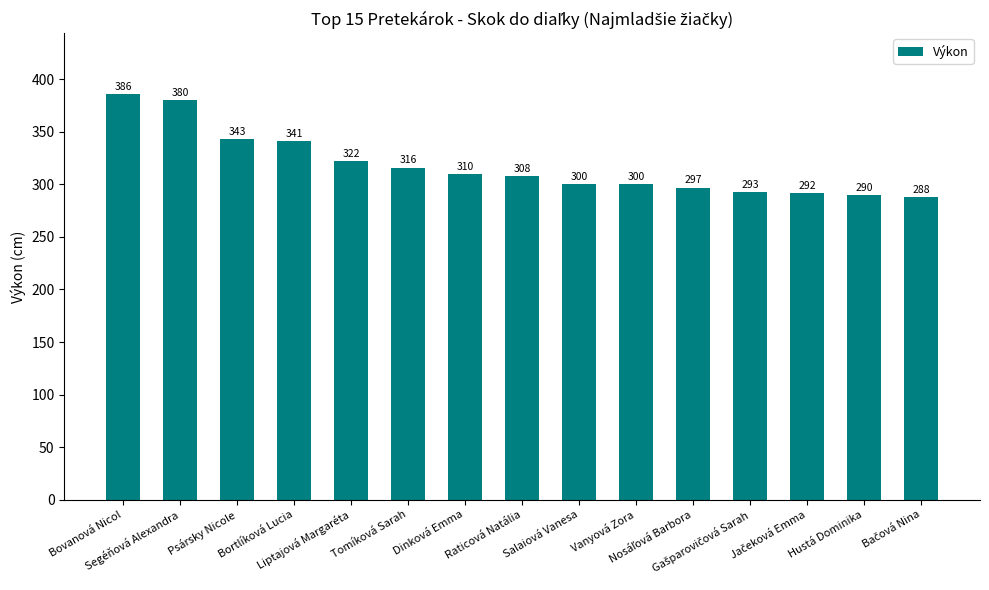

How many bars are there in total?

15